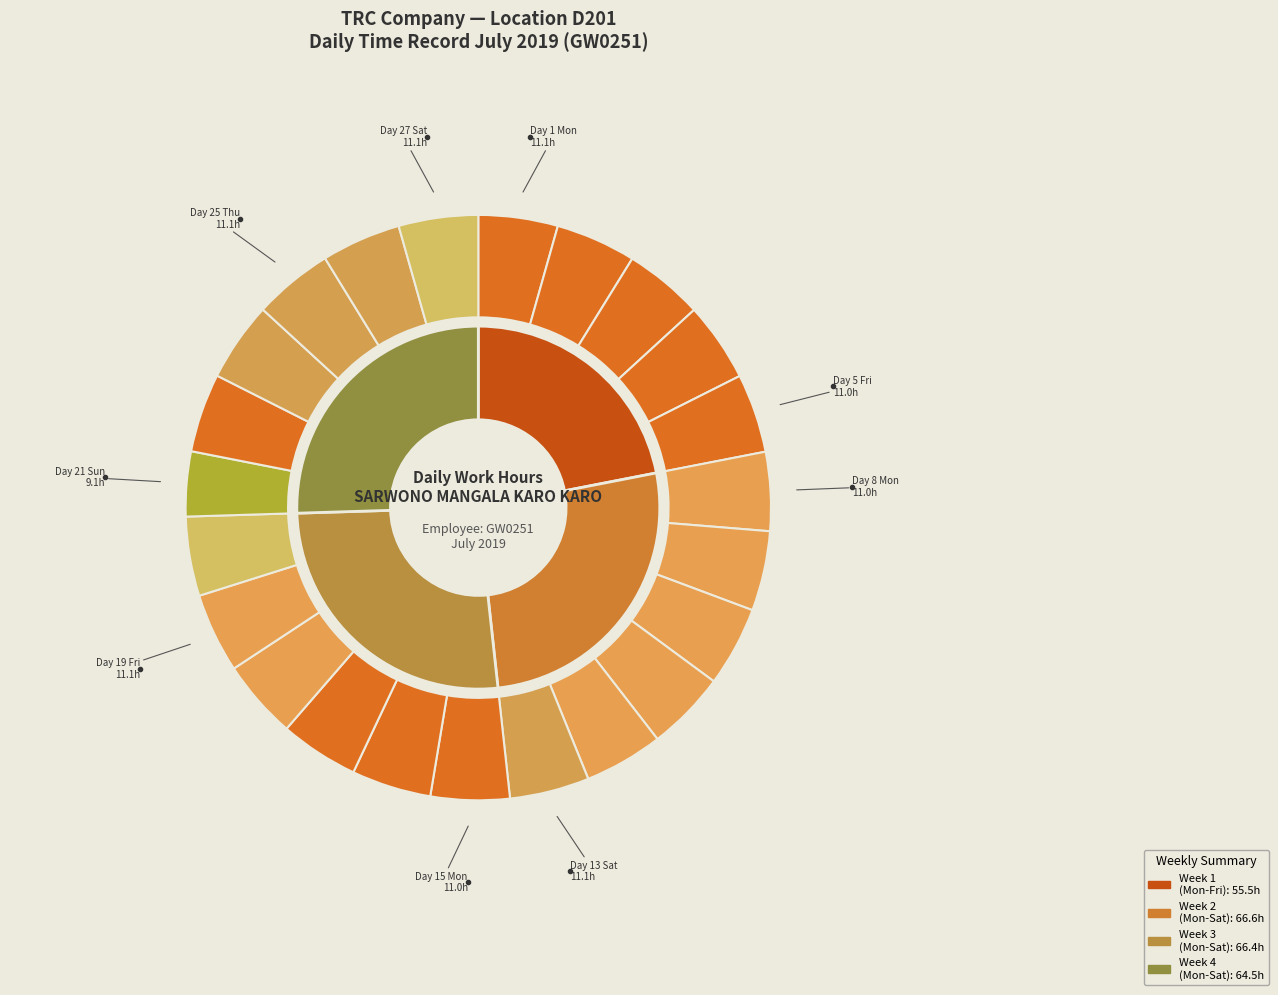

Count the number of slices in the pie.

25